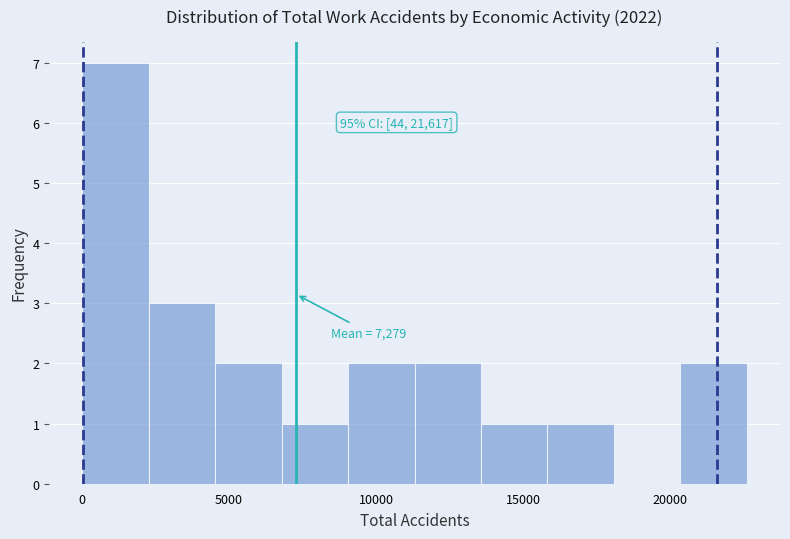

Which range on the x-axis has the tallest bar?

0 to 2500